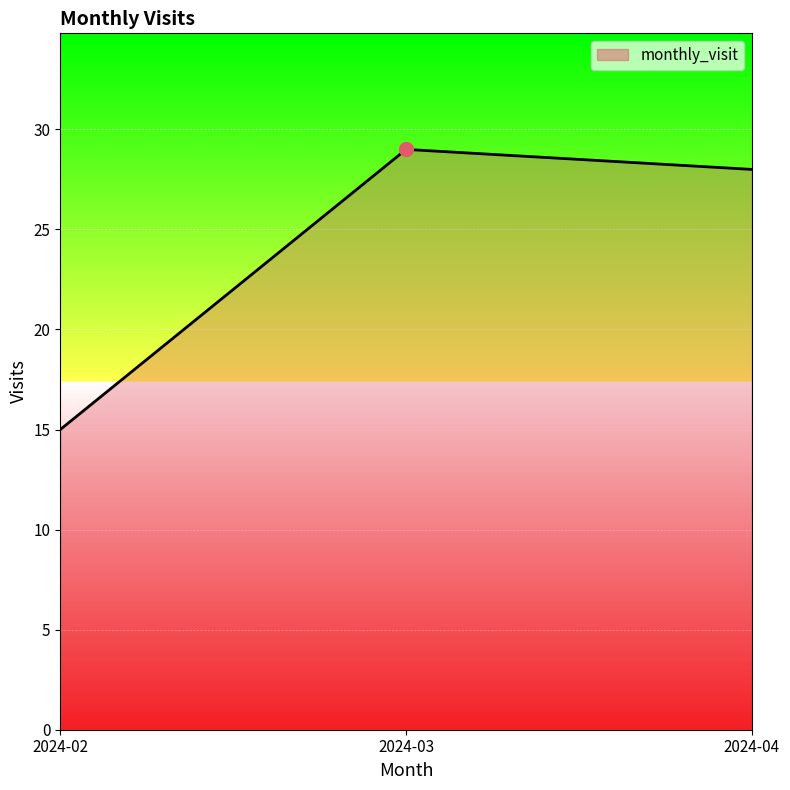

What is the sum of all values?

72